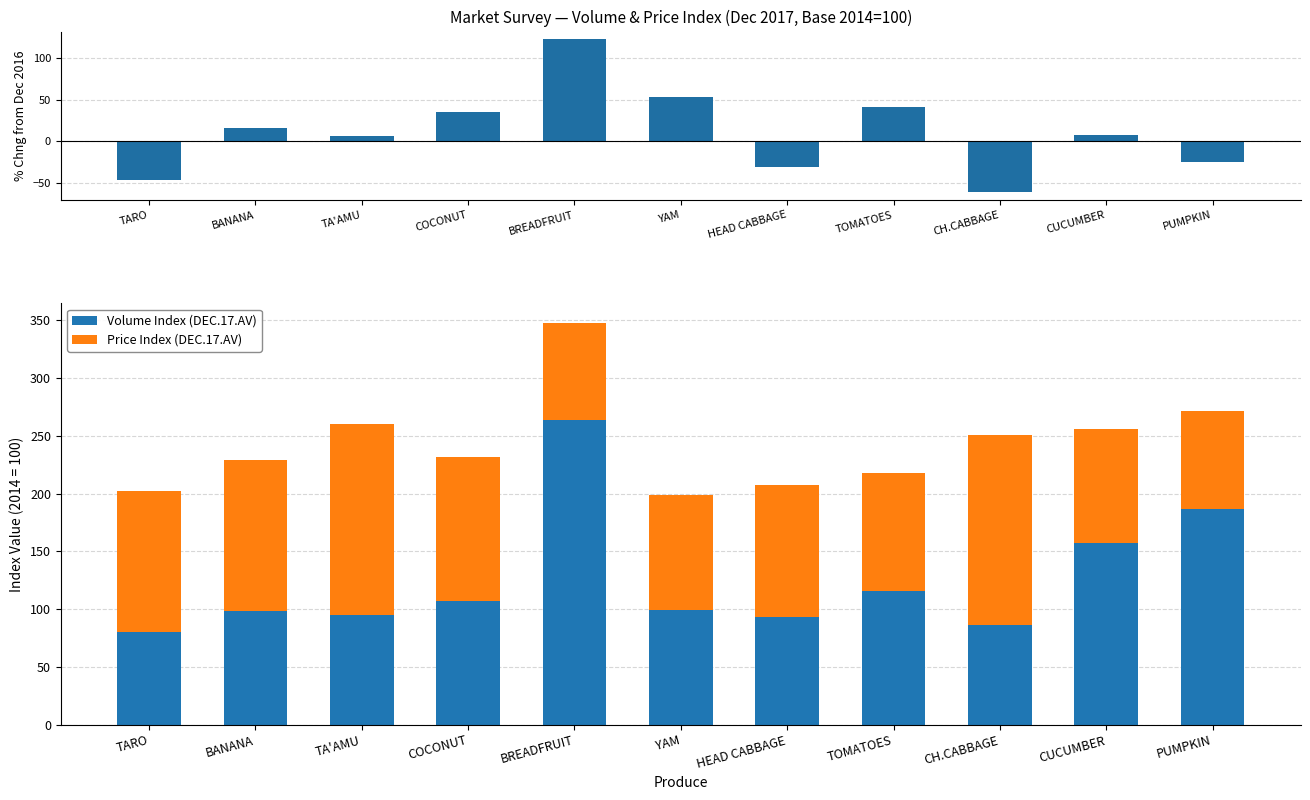

Which series has the widest spread of values?

% chng from DEC16 (Volume)